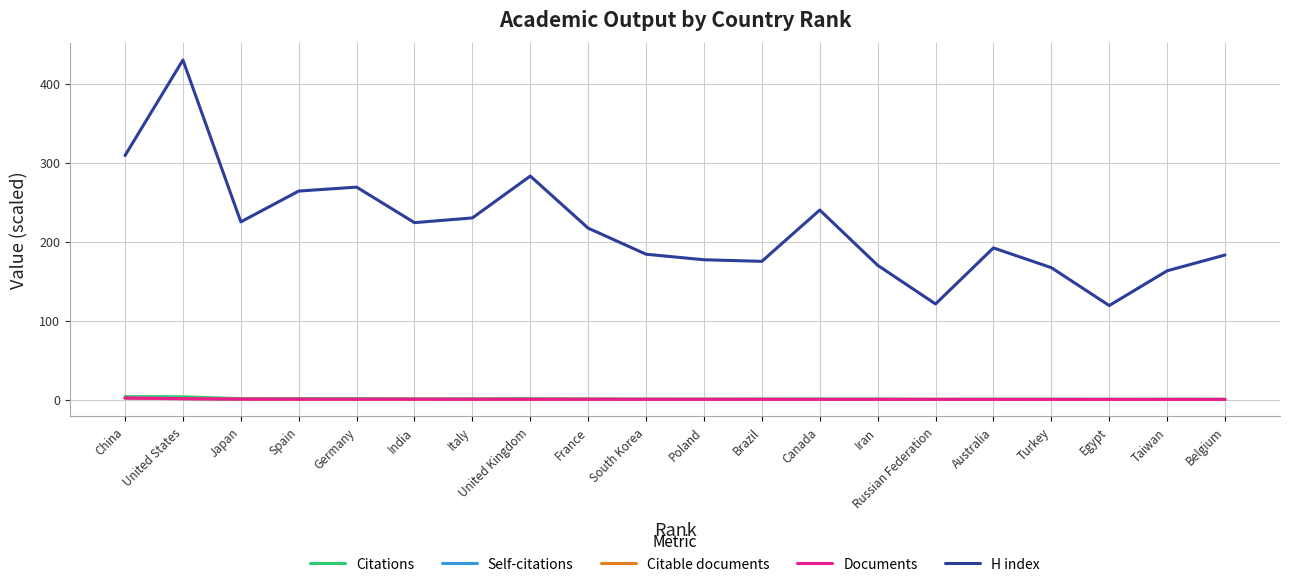

Which series has the largest range (max minus min)?

H index